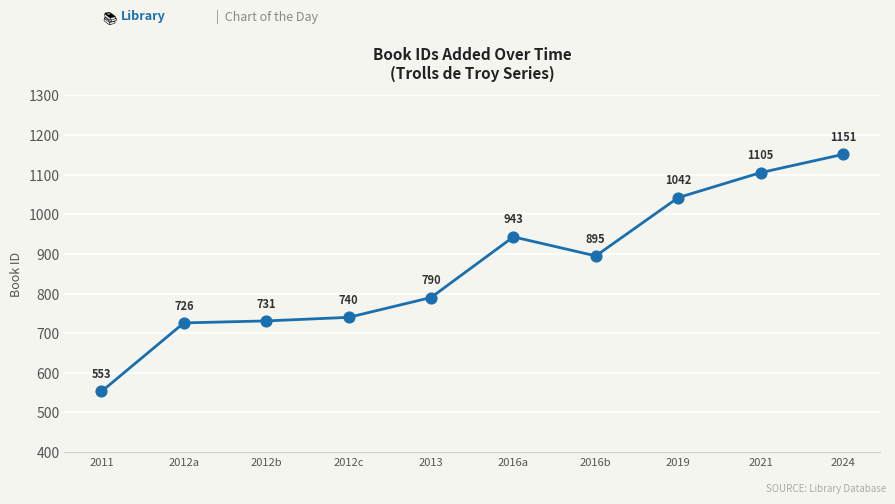

Approximately how many times larger is the value at 2016b compared to 2019?

0.9